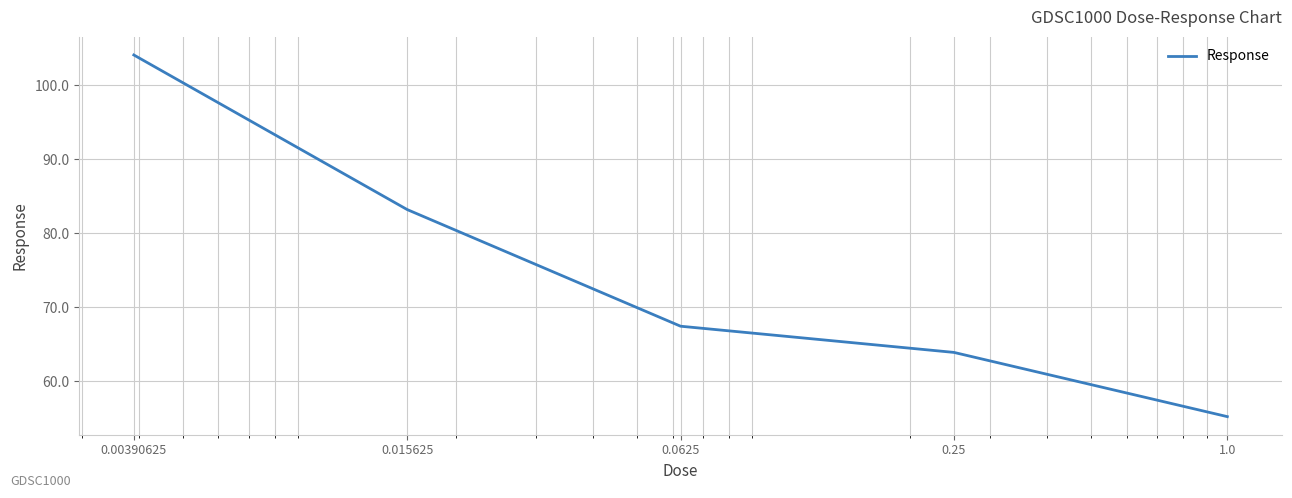

True or false: the data has more than 1 interior local peaks.

False